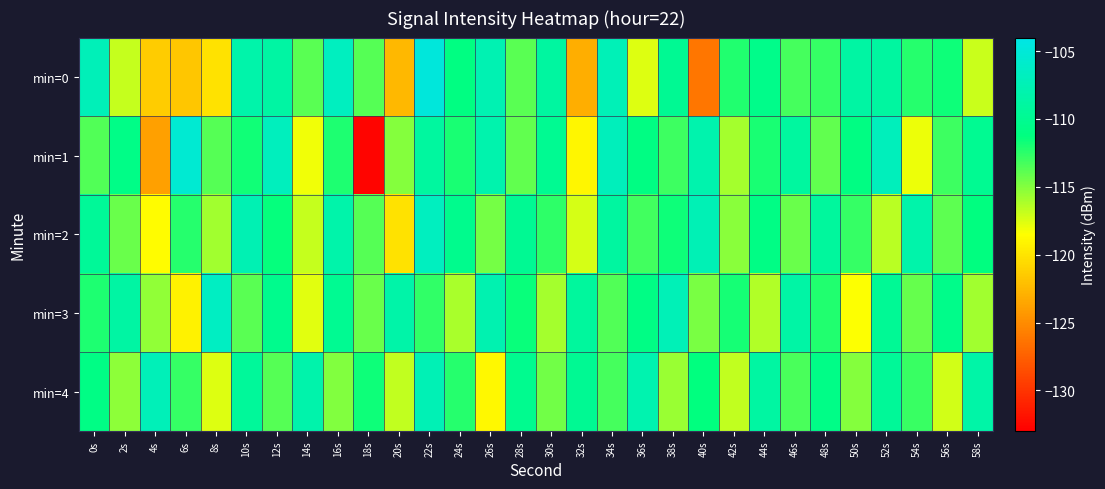

What is the difference between the highest and lowest values at 6s?

16.3